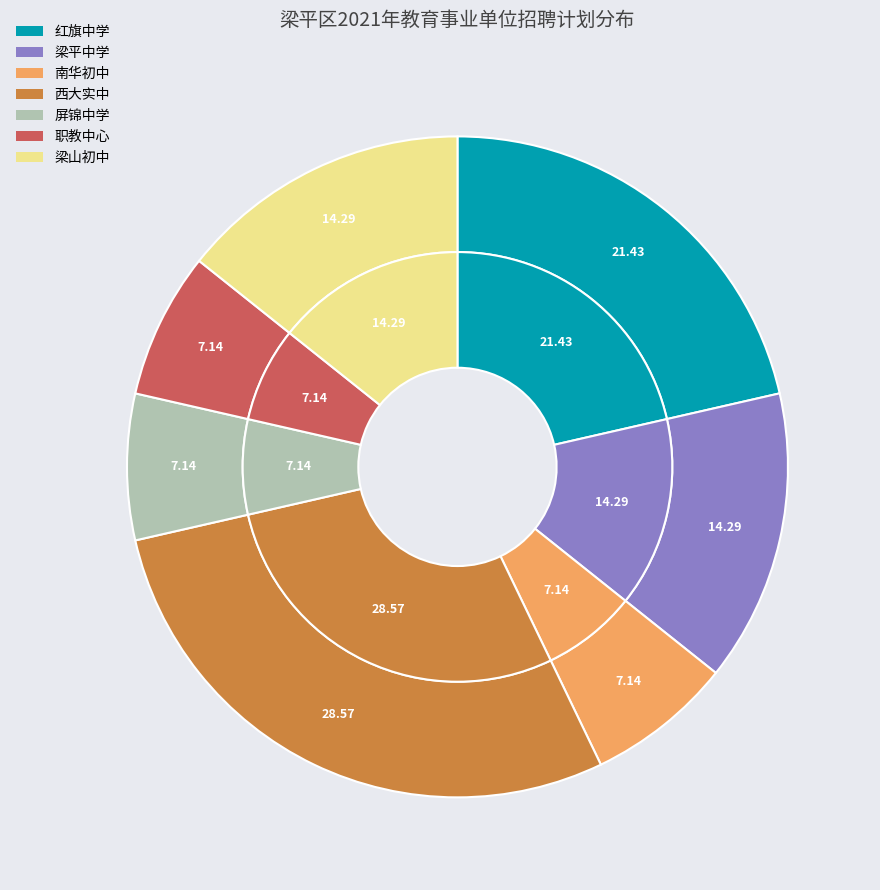

To the nearest percent, what is the combined percentage of 屏锦中学 and 梁平中学?

21%